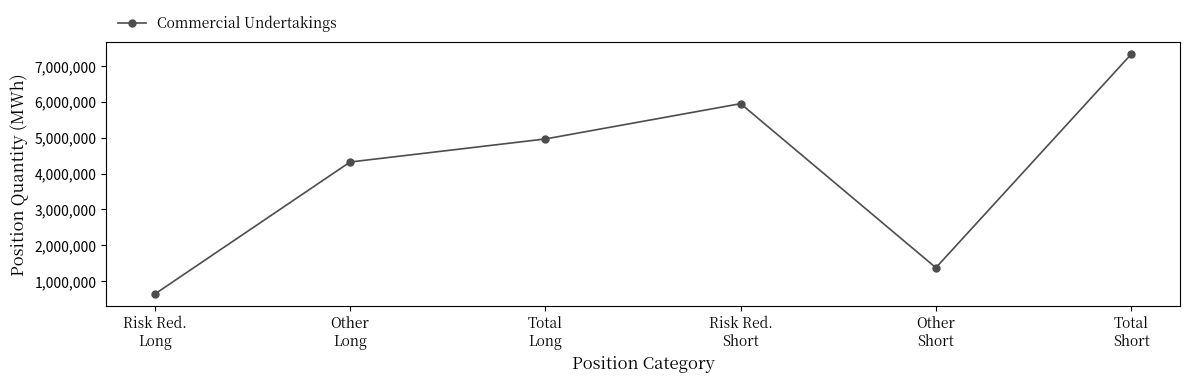

What is the maximum value shown in the chart?

7327093